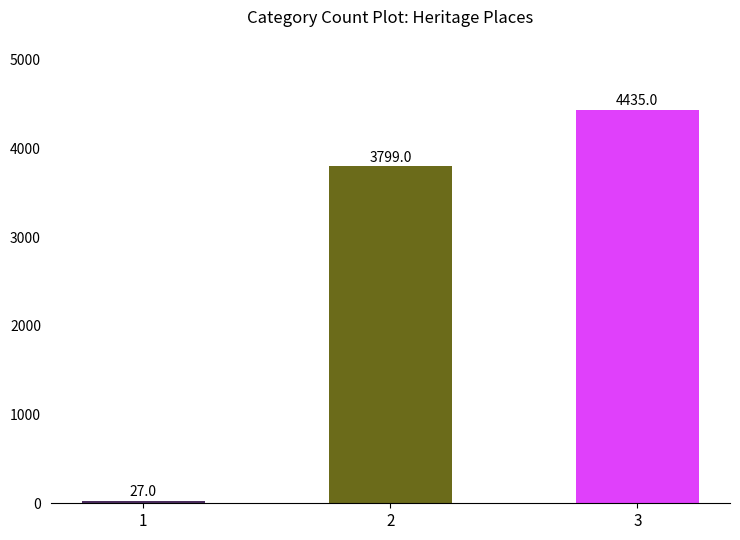

Reading left to right, list all the values displayed in this chart.

27	3799	4435